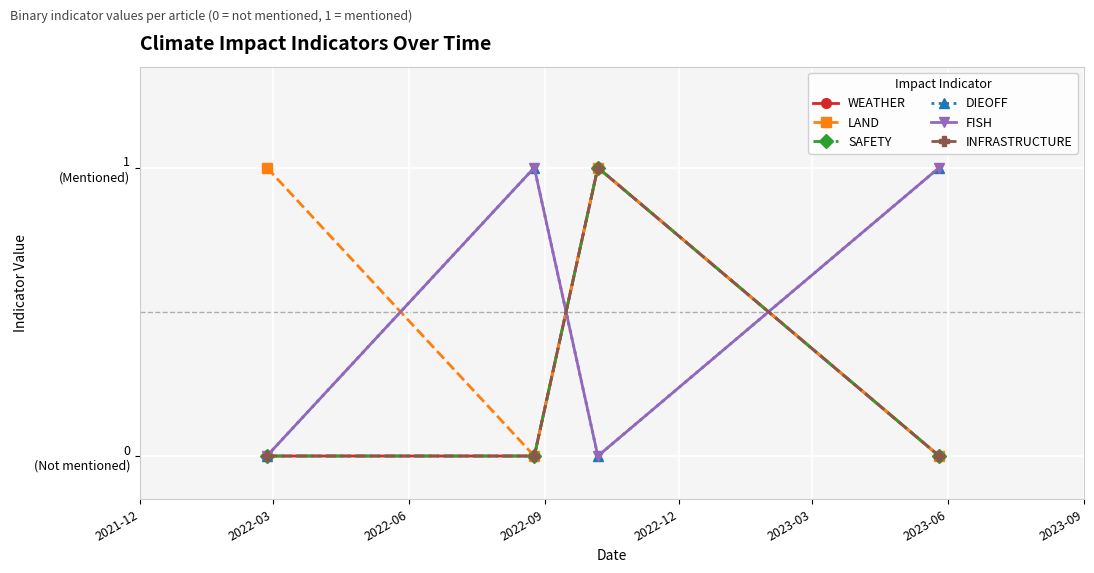

True or false: INFRASTRUCTURE and LAND cross at least once.

False